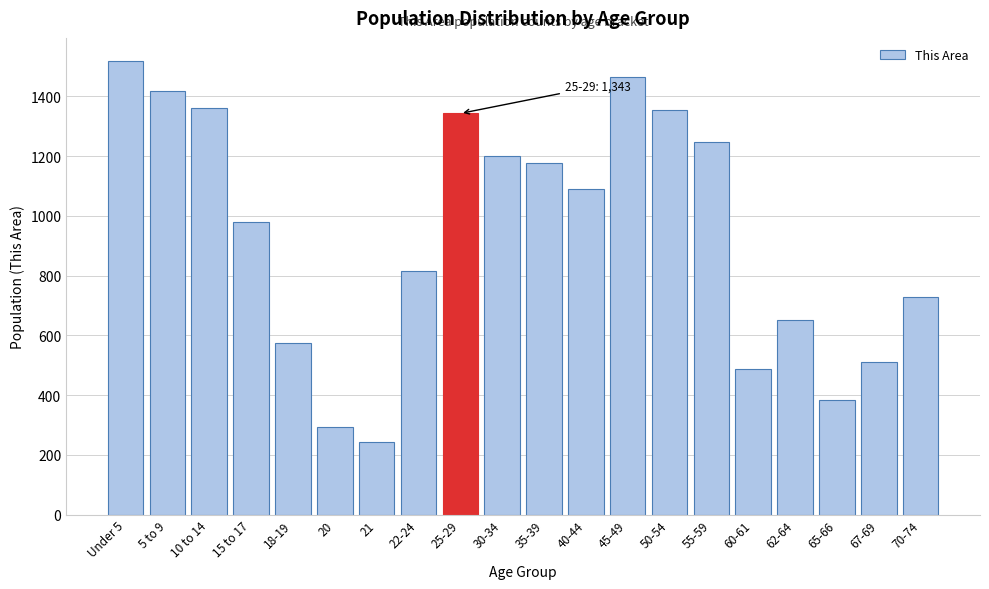

The value at 45-49 is 1464. True or false?

True